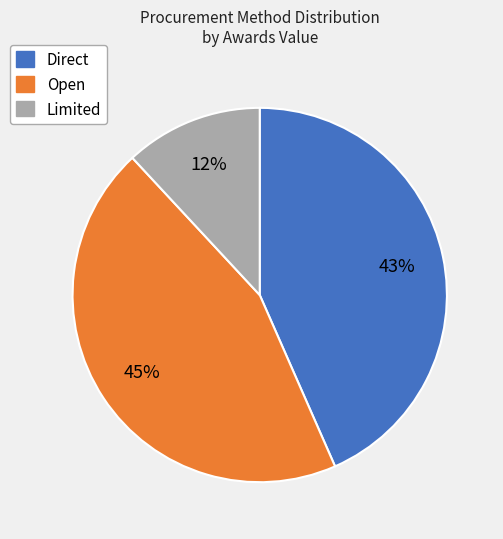

Is there any slice that represents more than half of the pie?

No